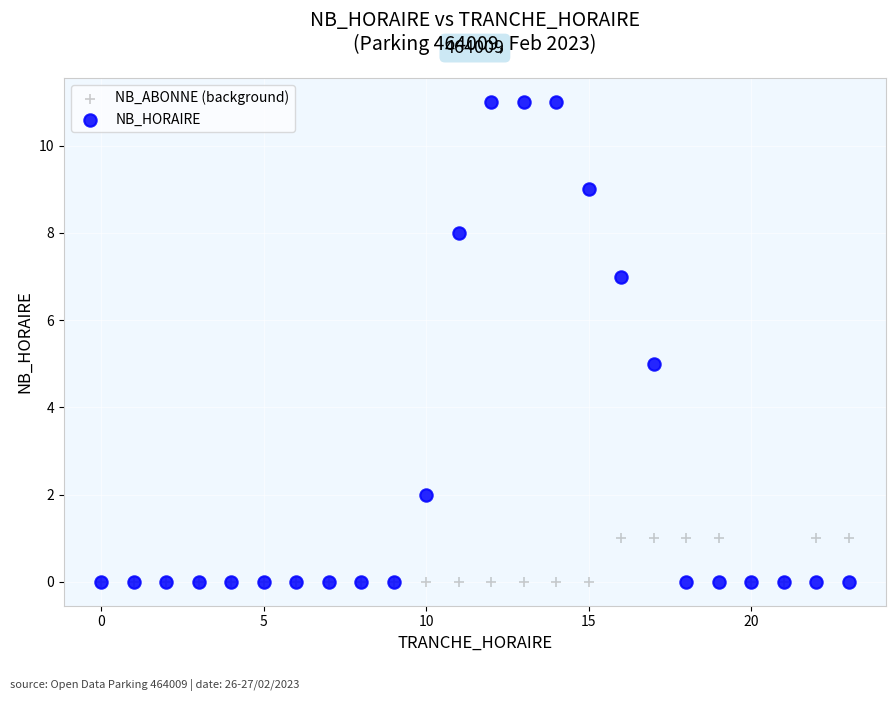

What are all the series names shown in the legend?

NB_ABONNE (background), NB_HORAIRE